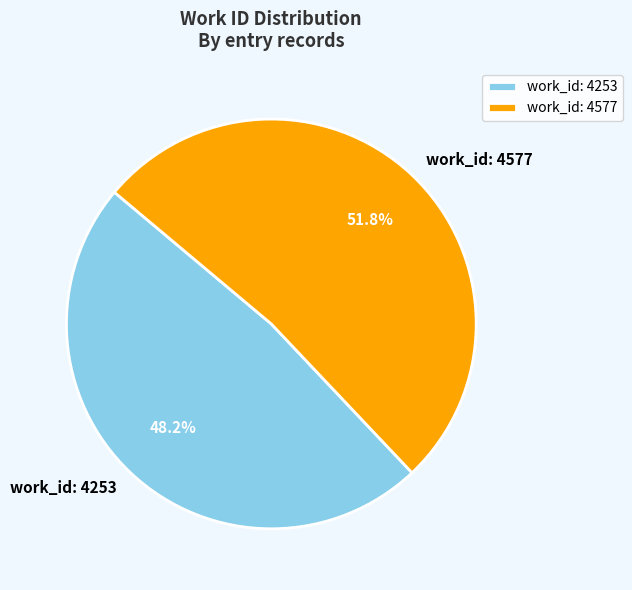

What percentage is the work_id: 4577 slice, to the nearest percent?

52%